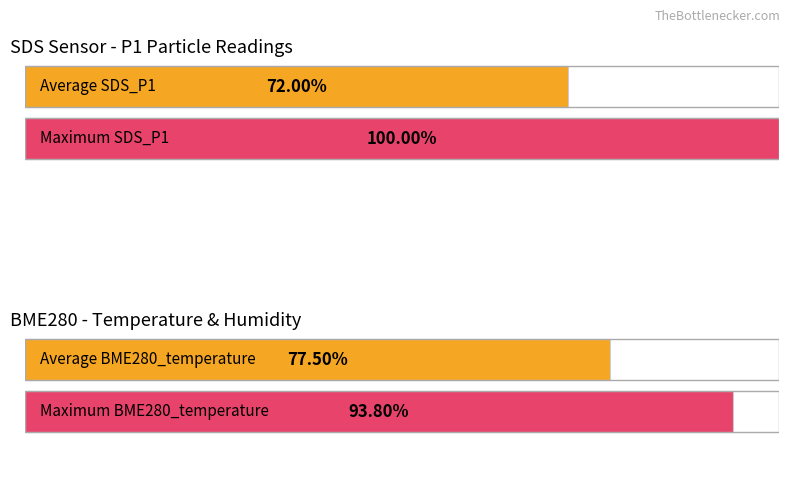

What is the greatest value displayed?

100.0